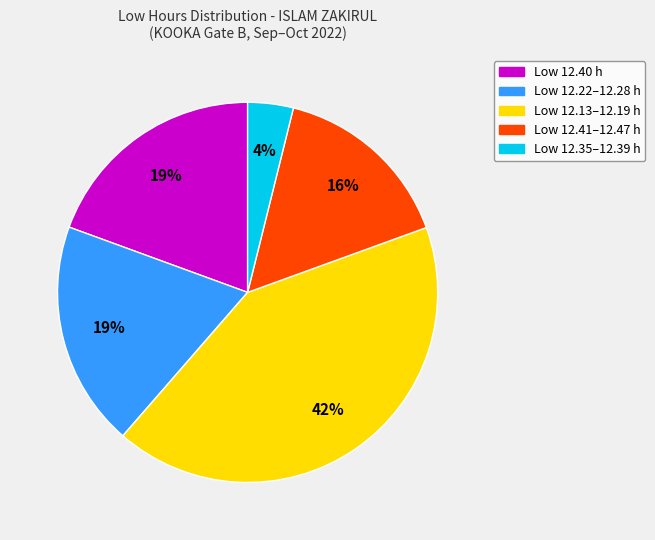

To the nearest percent, what is the average slice percentage?

20%